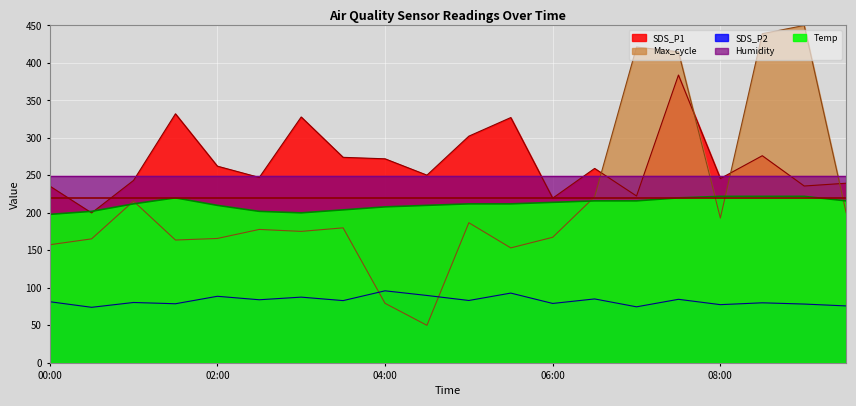

What is the difference between the maximum and second lowest values in the Temp series?

22.0